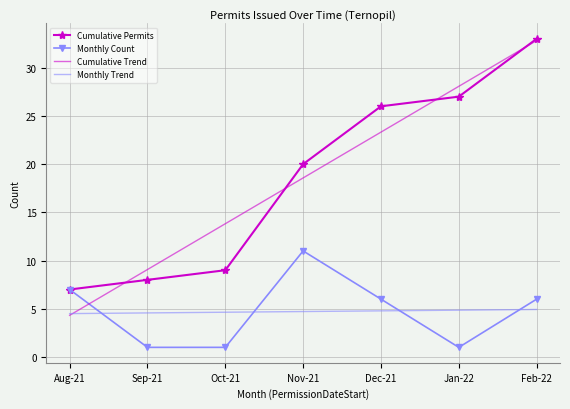

What is the total value across all series at Feb-22?

76.8